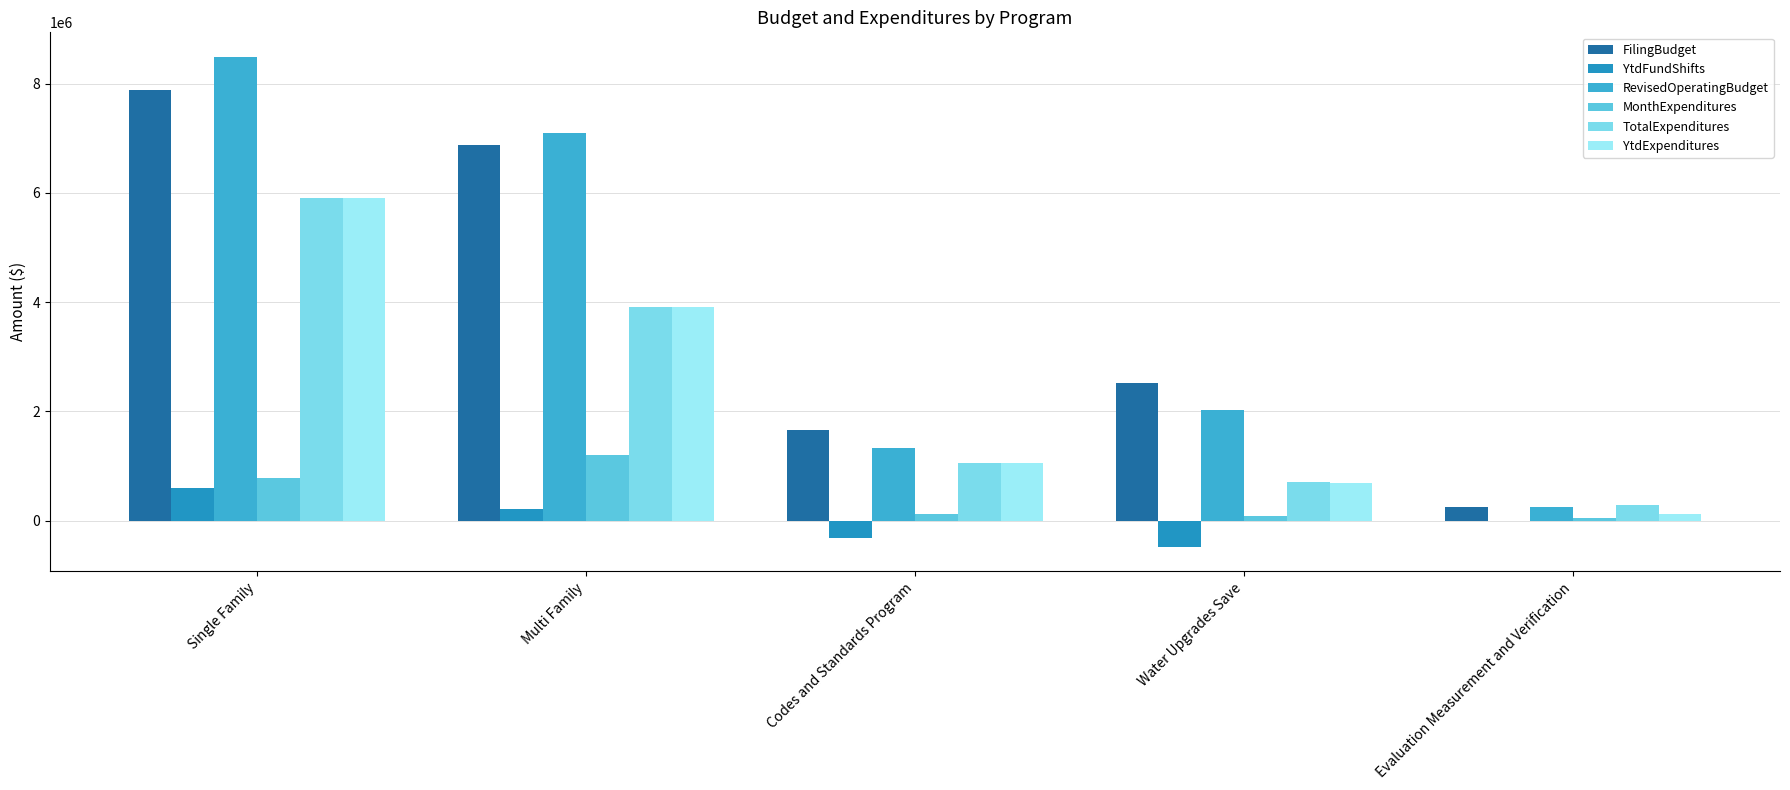

Reading left to right, list all the values displayed in this chart.

FilingBudget: Single Family=7890580	Multi Family=6881200	Codes and Standards Program=1660370	Water Upgrades Save=2515712	Evaluation Measurement and Verification=257755
YtdFundShifts: Single Family=600461	Multi Family=206500	Codes and Standards Program=-323496	Water Upgrades Save=-483465	Evaluation Measurement and Verification=0
RevisedOperatingBudget: Single Family=8491041	Multi Family=7087700	Codes and Standards Program=1336874	Water Upgrades Save=2032247	Evaluation Measurement and Verification=257755
MonthExpenditures: Single Family=787668	Multi Family=1208189	Codes and Standards Program=119004	Water Upgrades Save=92202	Evaluation Measurement and Verification=42358
TotalExpenditures: Single Family=5907128	Multi Family=3911856	Codes and Standards Program=1062542	Water Upgrades Save=697692	Evaluation Measurement and Verification=289999
YtdExpenditures: Single Family=5907128	Multi Family=3911856	Codes and Standards Program=1062542	Water Upgrades Save=691680	Evaluation Measurement and Verification=125505